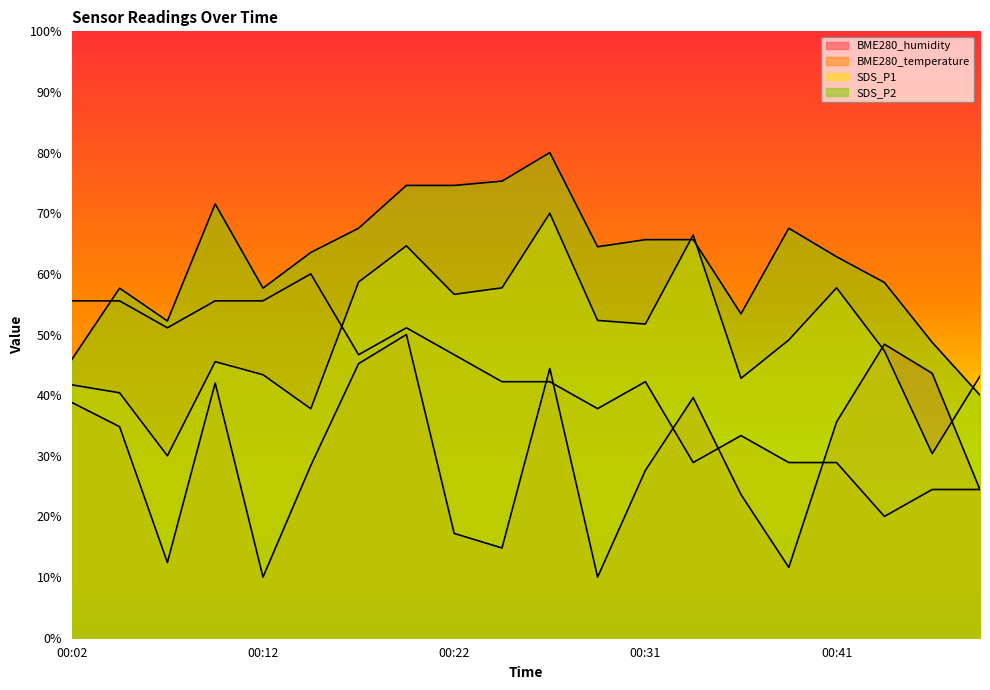

Where do BME280_humidity and BME280_temperature first cross each other?

00:24 and 00:26